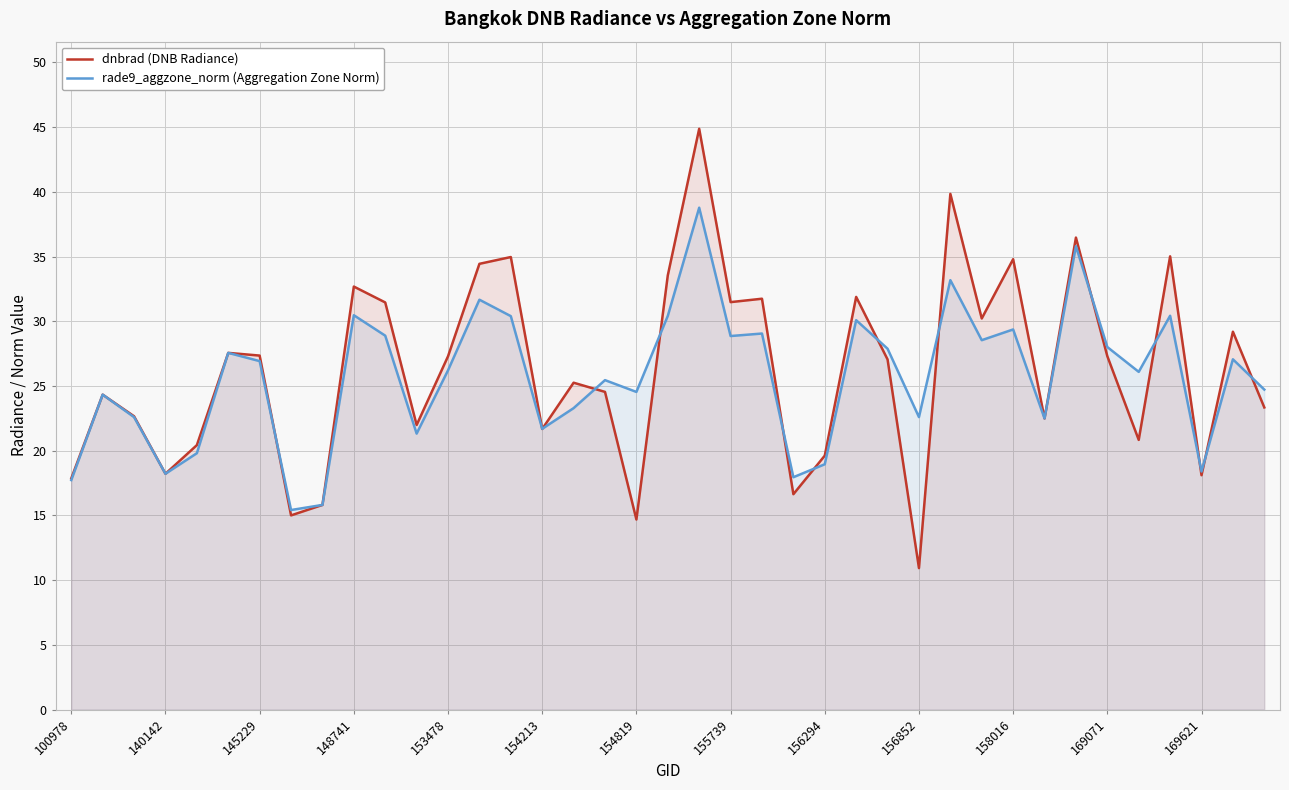

Rank the series by their maximum value, from highest to lowest.

dnbrad (DNB Radiance), rade9_aggzone_norm (Aggregation Zone Norm)